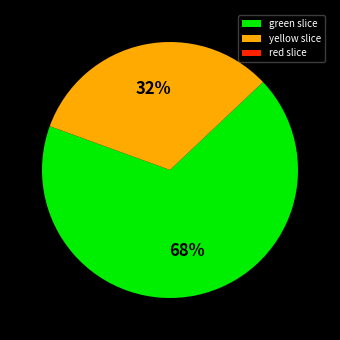

Combined, do green slice and yellow slice account for over 50%?

Yes